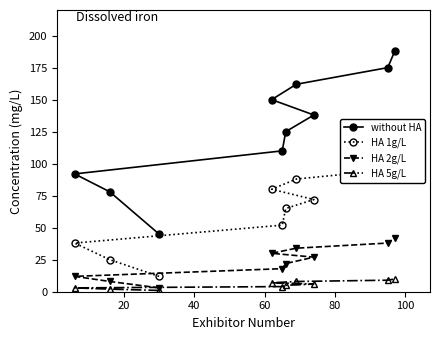

What is the difference between the second highest and minimum values in the HA 2g/L series?

35